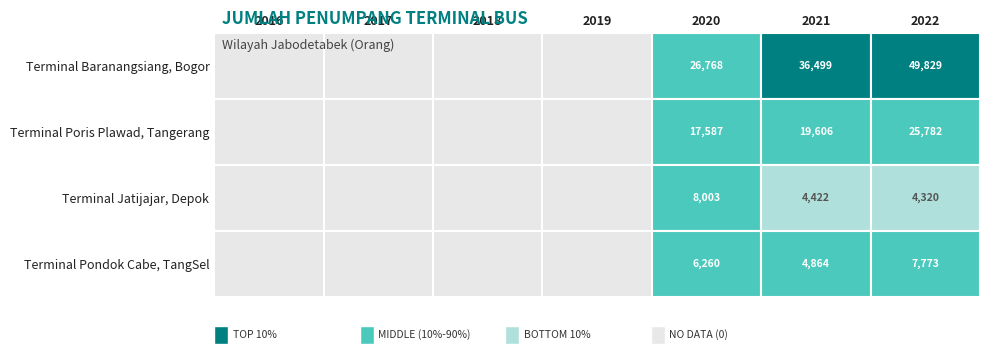

What is the highest value of the Terminal Jatijajar, Depok series?

8003